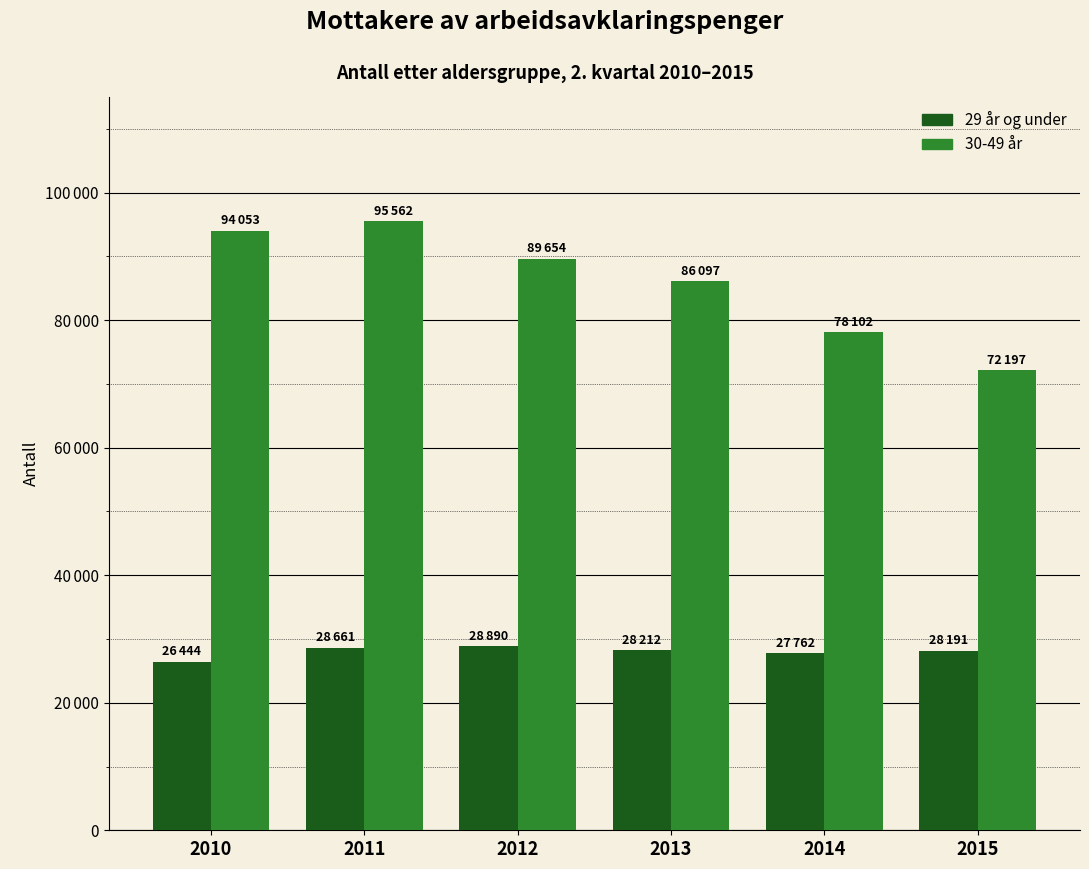

List the labels in order of 29 år og under value, smallest first.

2010, 2014, 2015, 2013, 2011, 2012